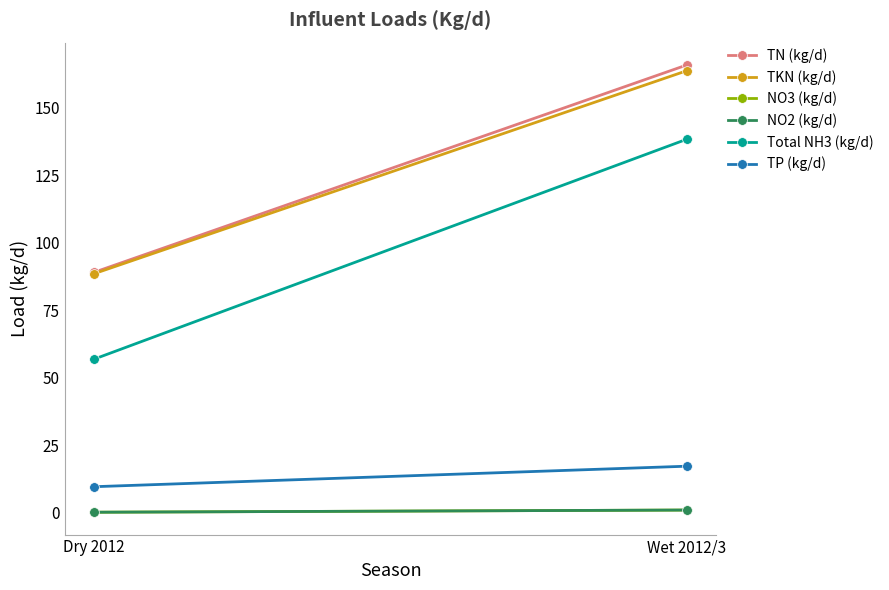

At which category is the sum across all series the highest?

Wet 2012/3